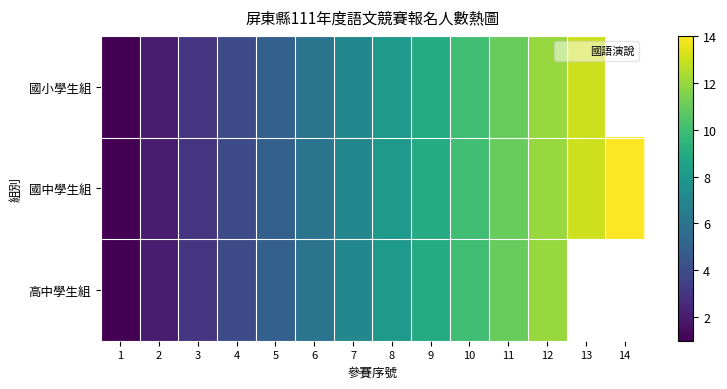

How many data points in 國小學生組 are above 8?

5